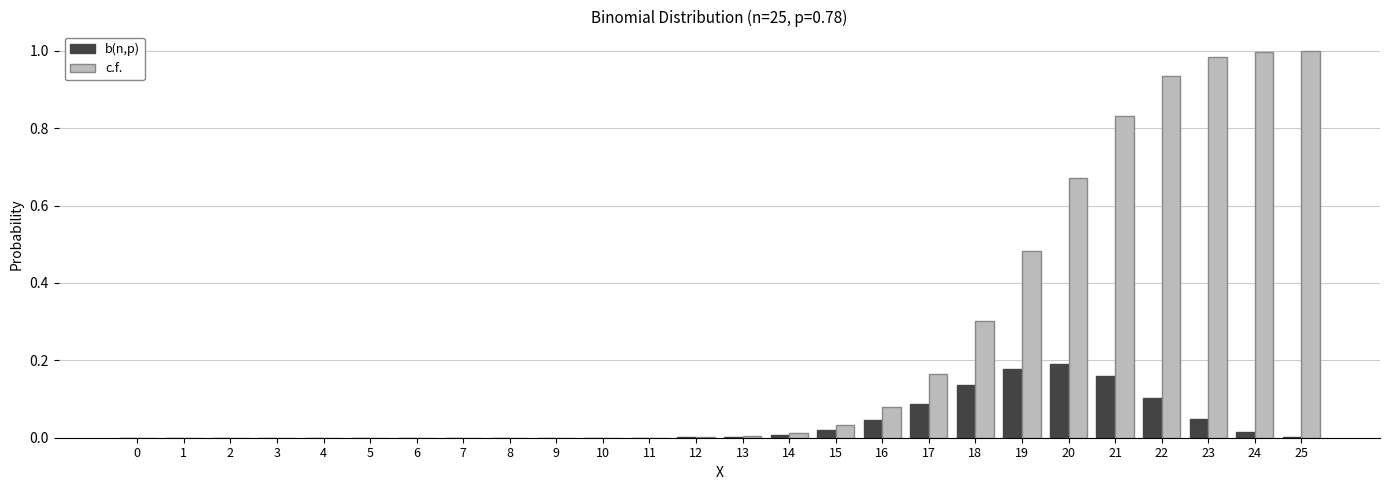

Which series has the largest range (max minus min)?

c.f.